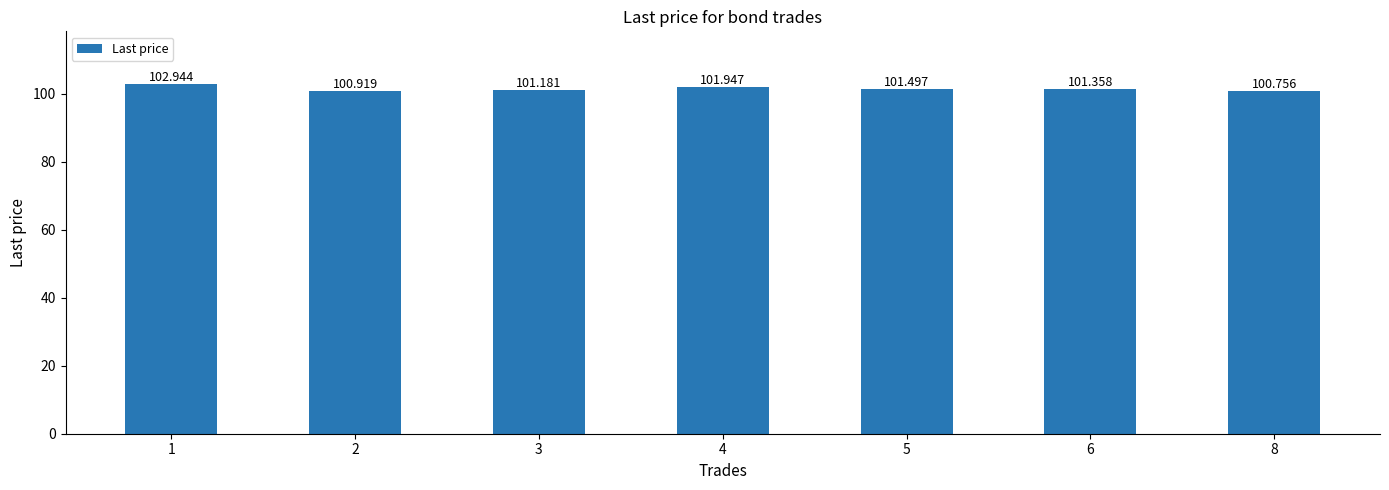

What is the maximum value shown in the chart?

102.9